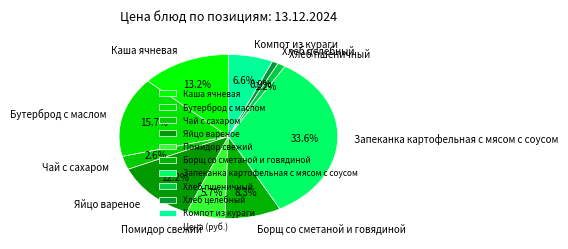

To the nearest percent, what is the difference between the largest and smallest slice percentages?

33%